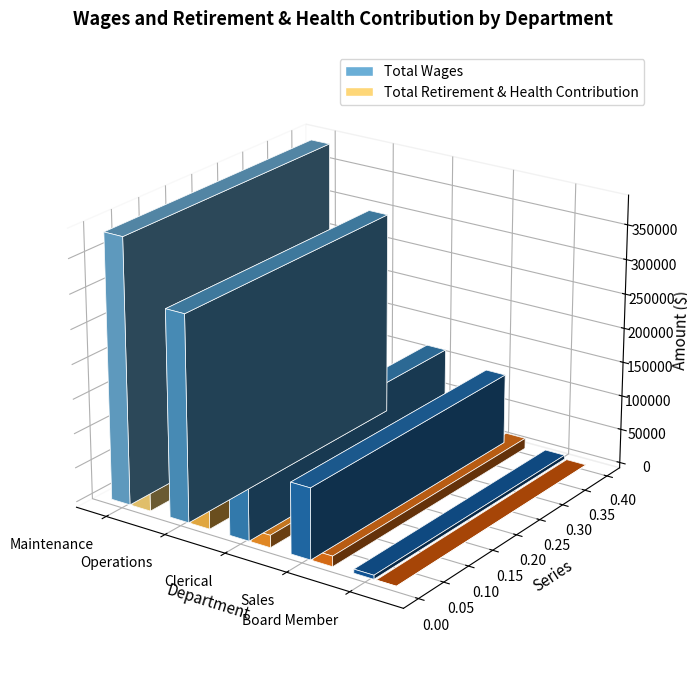

What is the total value across all series at Board Member?

5800